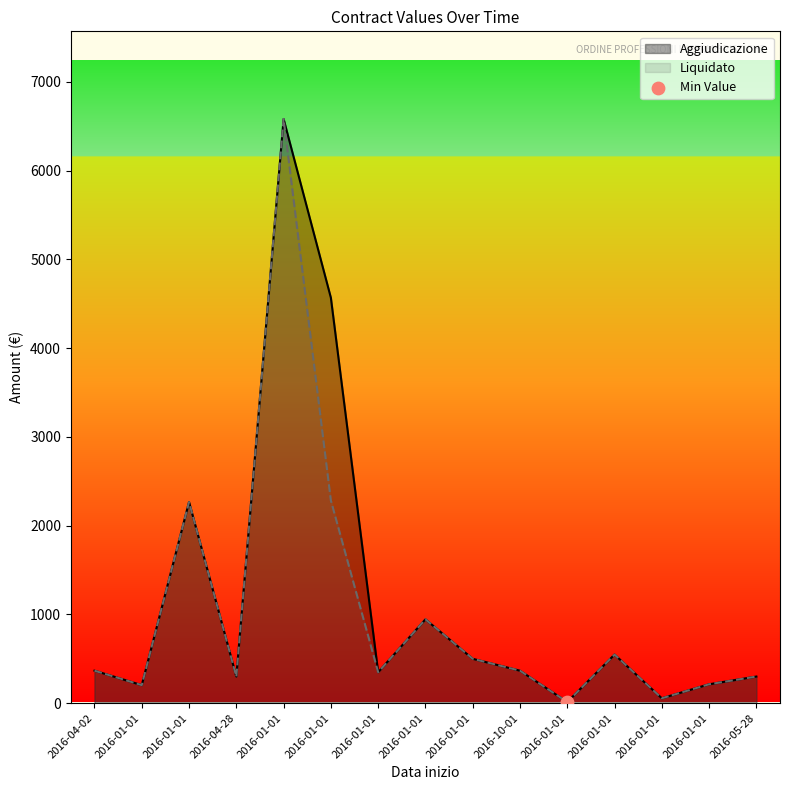

Is the value of Aggiudicazione at 2016-05-28 greater than the value of Liquidato at 2016-04-02?

No